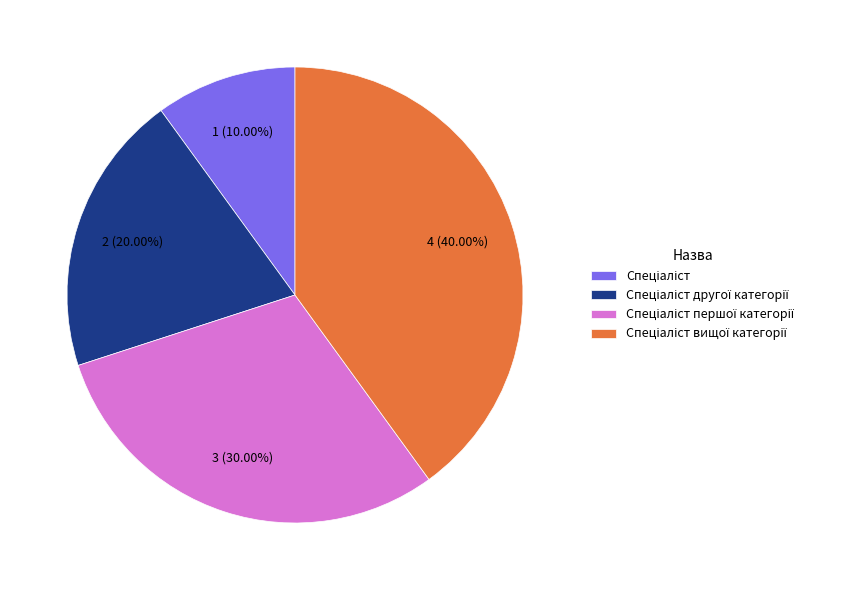

Count the number of slices in the pie.

4